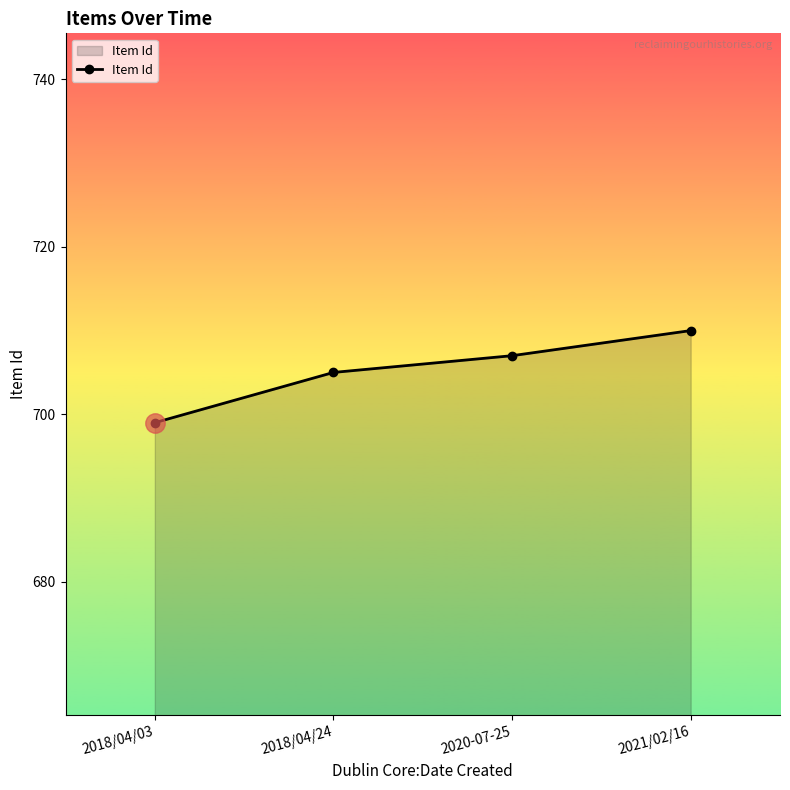

At which category does the chart reach its peak across all series?

2021/02/16